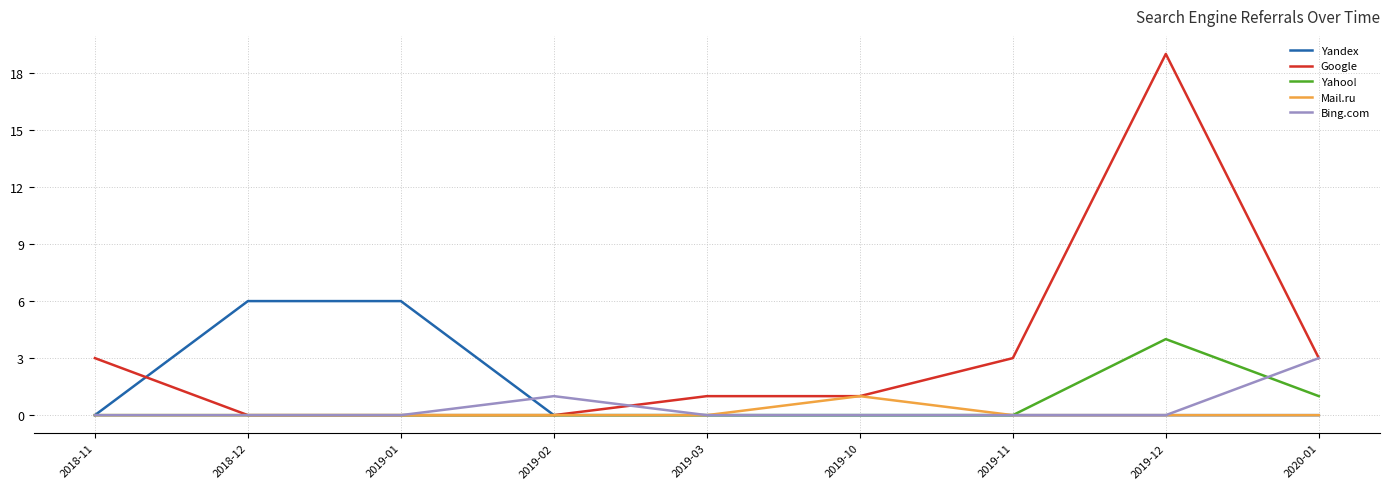

At how many categories does at least one series exceed 10?

1